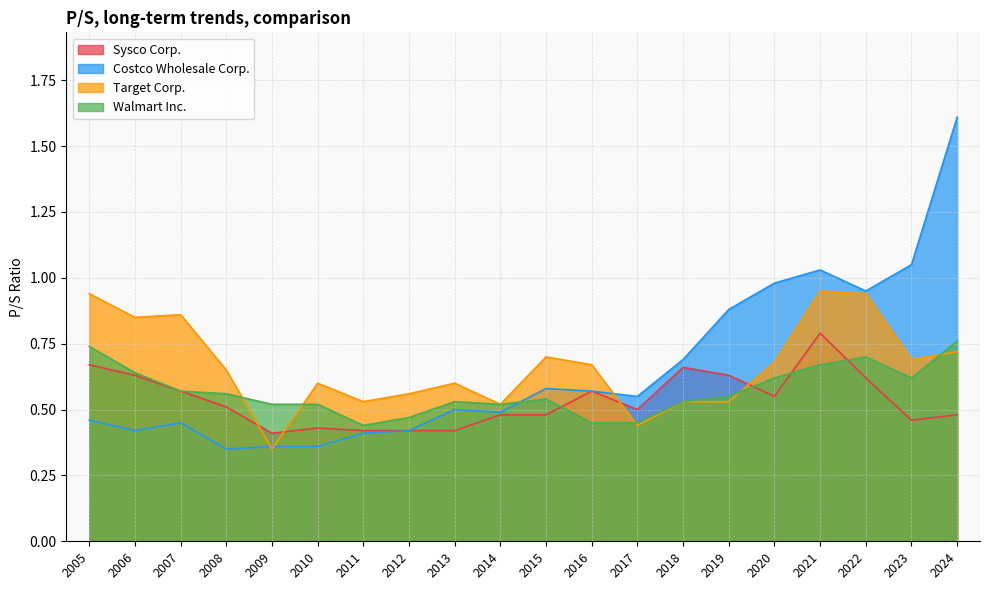

Reading left to right, extract all data points from this chart.

Sysco Corp.: 2005=0.7	2006=0.6	2007=0.6	2008=0.5	2009=0.4	2010=0.4	2011=0.4	2012=0.4	2013=0.4	2014=0.5	2015=0.5	2016=0.6	2017=0.5	2018=0.7	2019=0.6	2020=0.6	2021=0.8	2022=0.6	2023=0.5	2024=0.5
Costco Wholesale Corp.: 2005=0.5	2006=0.4	2007=0.5	2008=0.3	2009=0.4	2010=0.4	2011=0.4	2012=0.4	2013=0.5	2014=0.5	2015=0.6	2016=0.6	2017=0.6	2018=0.7	2019=0.9	2020=1.0	2021=1.0	2022=0.9	2023=1.1	2024=1.6
Target Corp.: 2005=0.9	2006=0.8	2007=0.9	2008=0.7	2009=0.3	2010=0.6	2011=0.5	2012=0.6	2013=0.6	2014=0.5	2015=0.7	2016=0.7	2017=0.4	2018=0.5	2019=0.5	2020=0.7	2021=0.9	2022=0.9	2023=0.7	2024=0.7
Walmart Inc.: 2005=0.7	2006=0.6	2007=0.6	2008=0.6	2009=0.5	2010=0.5	2011=0.4	2012=0.5	2013=0.5	2014=0.5	2015=0.5	2016=0.5	2017=0.5	2018=0.5	2019=0.6	2020=0.6	2021=0.7	2022=0.7	2023=0.6	2024=0.8